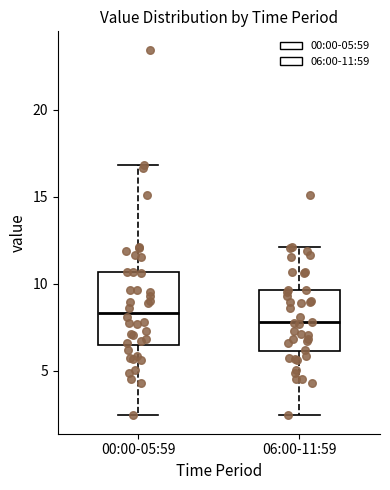

Reading left to right, transcribe this box plot: for each box, give where its median line is, the range the box spans, and where its two whiskers end, as read against the y-axis. The values are not printed on the chart, so give them approximately, as read against the axis.

00:00-05:59: median 8.5, box 6.5 to 10.5, whiskers 2.5 to 17.0
06:00-11:59: median 8.0, box 6.0 to 9.5, whiskers 2.5 to 12.0